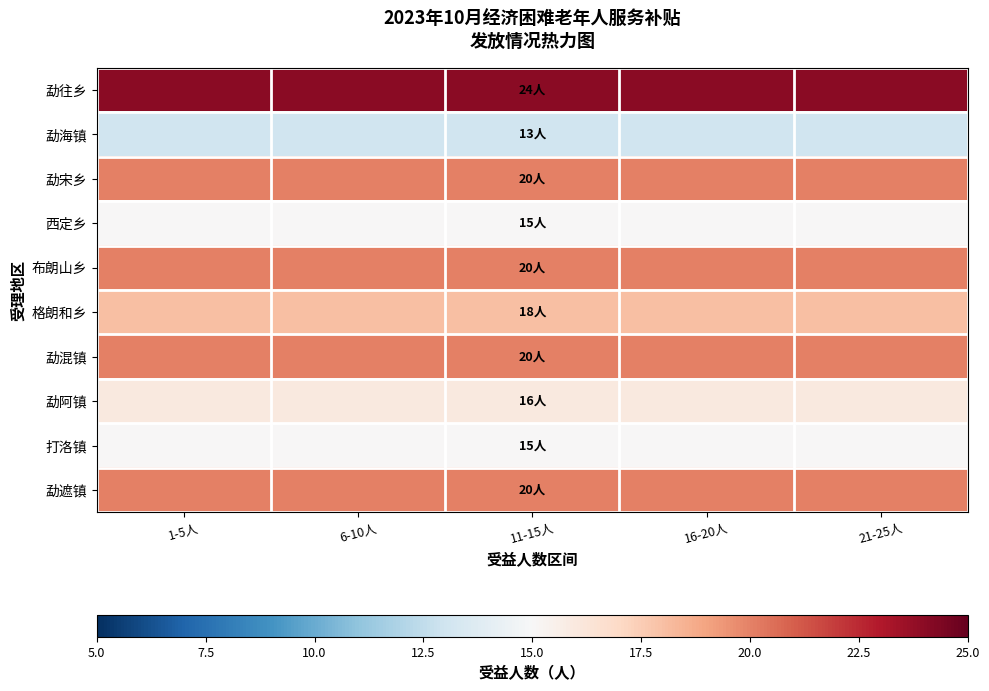

Reading left to right, extract all data points from this chart.

勐往乡: 1-5人=24	6-10人=24	11-15人=24	16-20人=24	21-25人=24
勐海镇: 1-5人=13	6-10人=13	11-15人=13	16-20人=13	21-25人=13
勐宋乡: 1-5人=20	6-10人=20	11-15人=20	16-20人=20	21-25人=20
西定乡: 1-5人=15	6-10人=15	11-15人=15	16-20人=15	21-25人=15
布朗山乡: 1-5人=20	6-10人=20	11-15人=20	16-20人=20	21-25人=20
格朗和乡: 1-5人=18	6-10人=18	11-15人=18	16-20人=18	21-25人=18
勐混镇: 1-5人=20	6-10人=20	11-15人=20	16-20人=20	21-25人=20
勐阿镇: 1-5人=16	6-10人=16	11-15人=16	16-20人=16	21-25人=16
打洛镇: 1-5人=15	6-10人=15	11-15人=15	16-20人=15	21-25人=15
勐遮镇: 1-5人=20	6-10人=20	11-15人=20	16-20人=20	21-25人=20